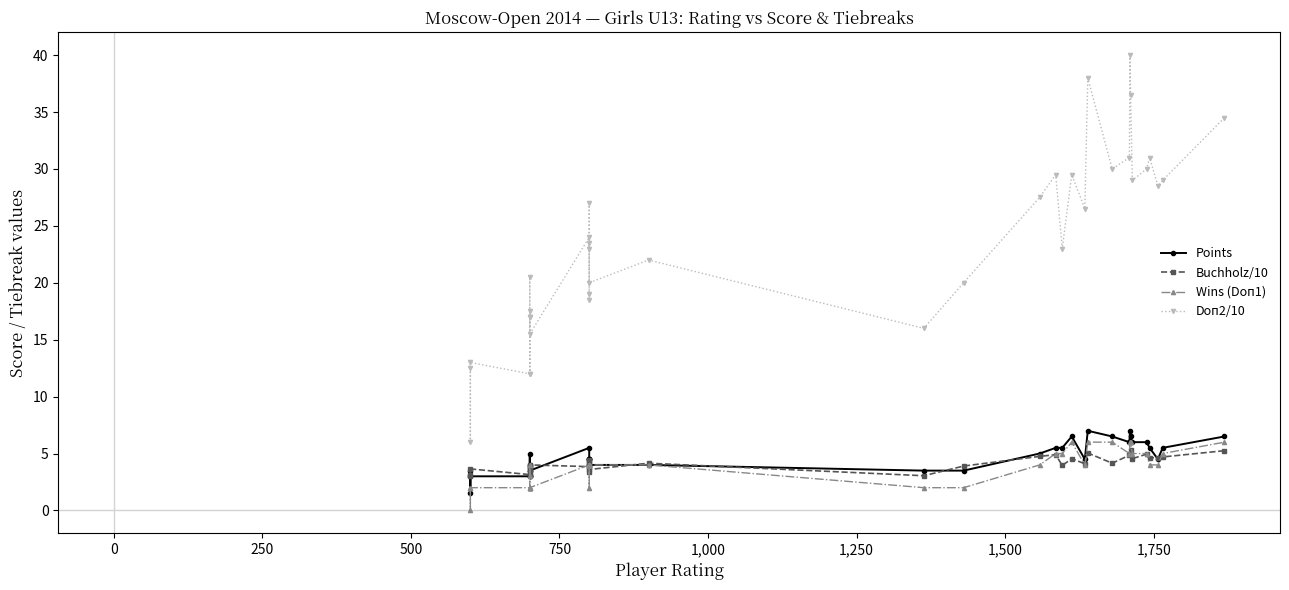

Reading left to right, list all the values displayed in this chart.

Points: 3.5	1.5	3.0	3.0	3.5	3.0	5.0	3.0	4.0	3.5	5.5	4.5	4.5	4.0	4.5	4.5	4.0	4.0	3.5	3.5	5.0	5.5	5.5	6.5	4.5	7.0	6.5	6.0	7.0	6.5	6.0	6.0	5.5	4.5	5.5	6.5
Buchholz/10: 3.1	3.0	3.6	3.1	3.9	3.1	3.8	3.5	3.8	4.0	3.9	4.2	4.3	3.9	3.4	4.5	3.6	4.2	3.0	3.9	4.8	4.9	4.0	4.5	4.1	5.0	4.2	4.8	5.0	5.3	4.5	5.0	4.6	4.7	4.7	5.2
Wins (Doп1): 2.0	0.0	2.0	2.0	2.0	2.0	4.0	3.0	2.0	2.0	4.0	4.0	4.0	2.0	4.0	4.0	4.0	4.0	2.0	2.0	4.0	5.0	5.0	6.0	4.0	6.0	6.0	5.0	6.0	6.0	5.0	5.0	4.0	4.0	5.0	6.0
Doп2/10: 12.5	6.0	13.0	12.0	17.5	12.0	20.5	17.0	17.0	15.5	24.0	23.0	23.5	19.0	18.5	27.0	20.0	22.0	16.0	20.0	27.5	29.5	23.0	29.5	26.5	38.0	30.0	31.0	40.0	36.5	29.0	30.0	31.0	28.5	29.0	34.5